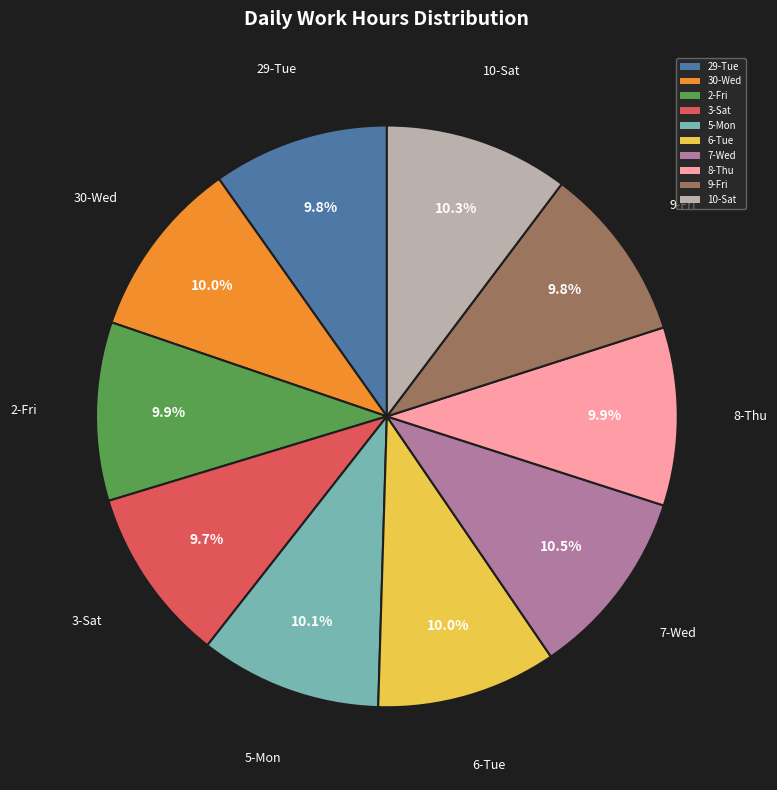

How many segments does this pie chart have?

10